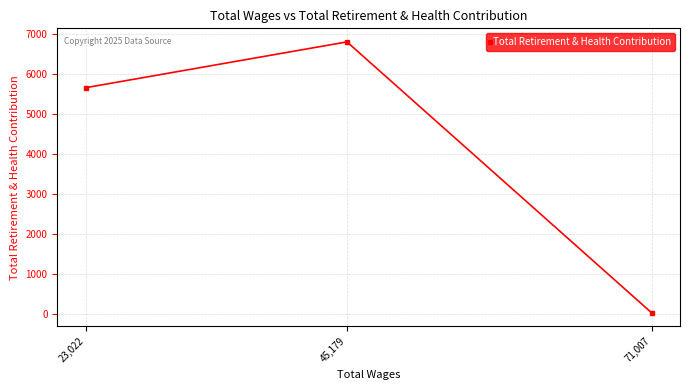

What is the maximum value shown in the chart?

6805.8